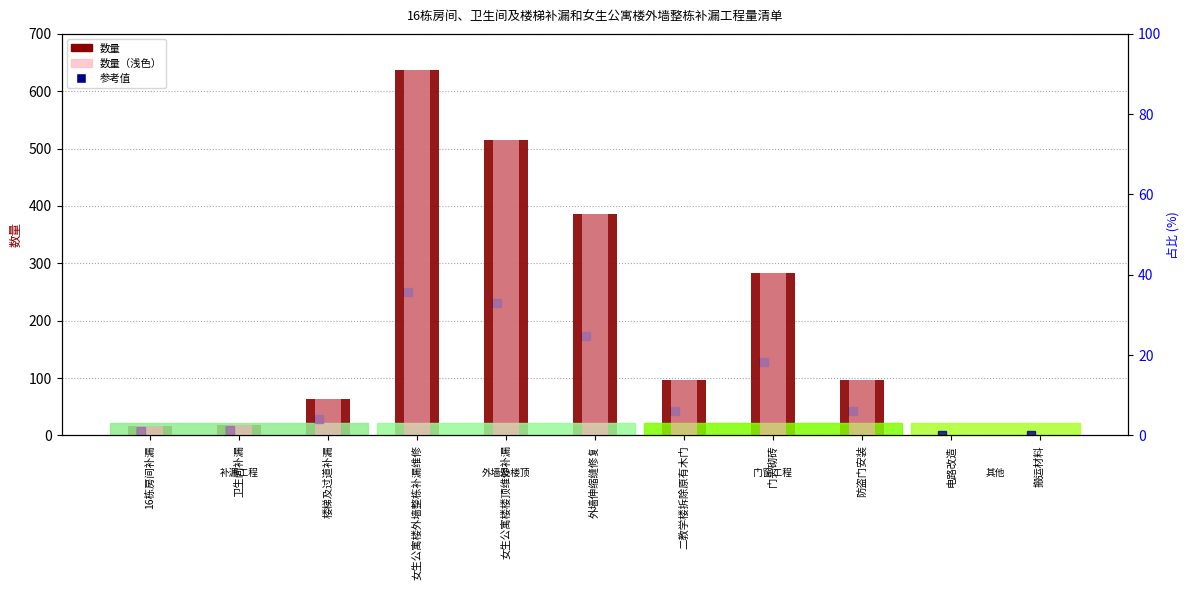

Reading right to left, what are all the values shown in this chart?

数量: 搬运材料=1.0	电路改造=1.0	防盗门安装=96.0	门头砌砖=283.0	二教学楼拆除原有木门=96.0	外墙伸缩缝修复=386.1	女生公寓楼楼顶维修补漏=514.6	女生公寓楼外墙整栋补漏维修=637.2	楼梯及过道补漏=63.5	卫生间补漏=19.0	16栋房间补漏=17.0
数量占比（%）: 搬运材料=0.1	电路改造=0.1	防盗门安装=13.7	门头砌砖=40.4	二教学楼拆除原有木门=13.7	外墙伸缩缝修复=55.2	女生公寓楼楼顶维修补漏=73.5	女生公寓楼外墙整栋补漏维修=91.0	楼梯及过道补漏=9.1	卫生间补漏=2.7	16栋房间补漏=2.4